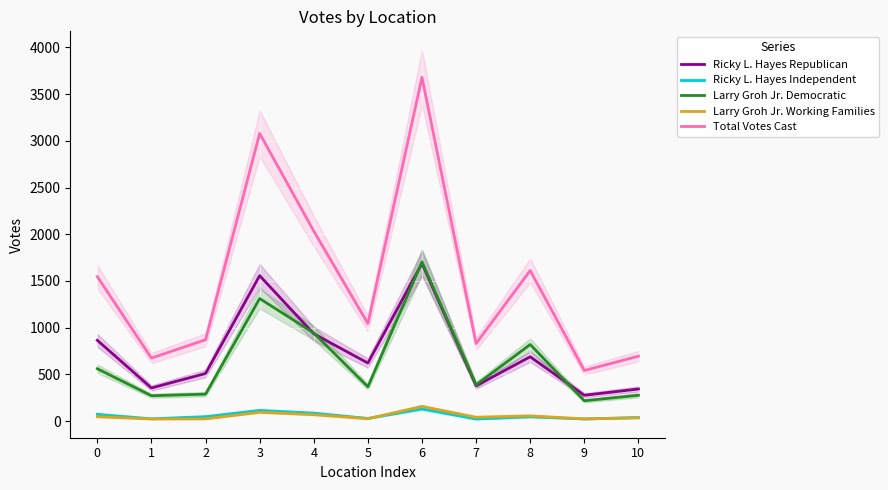

What is the value of the Ricky L. Hayes Republican point at the 6th from the left?

622